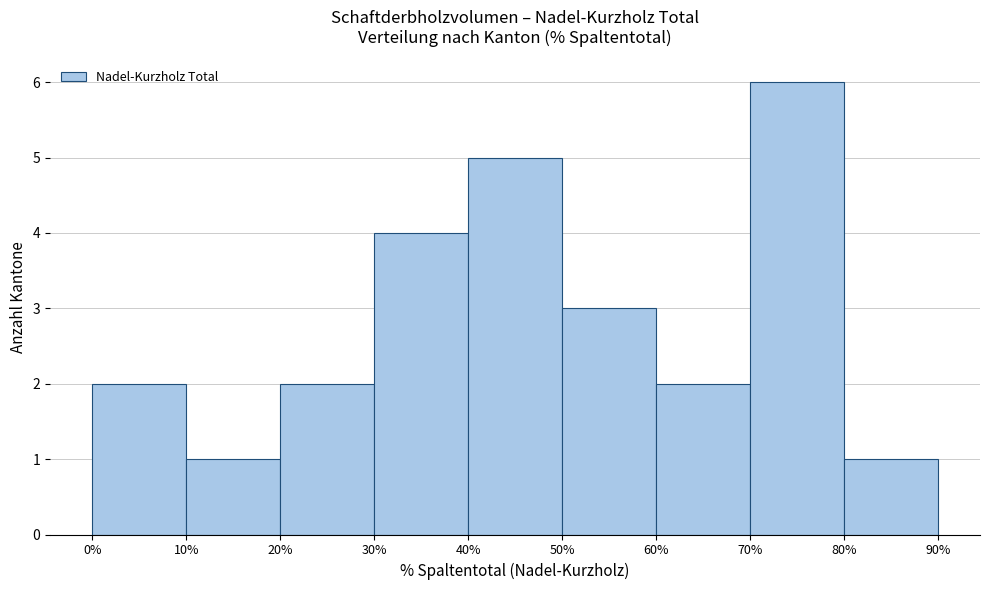

How tall is the bar that spans 70% to 80% on the x-axis? The values are not printed on the chart, so give them approximately, as read against the axis.

6